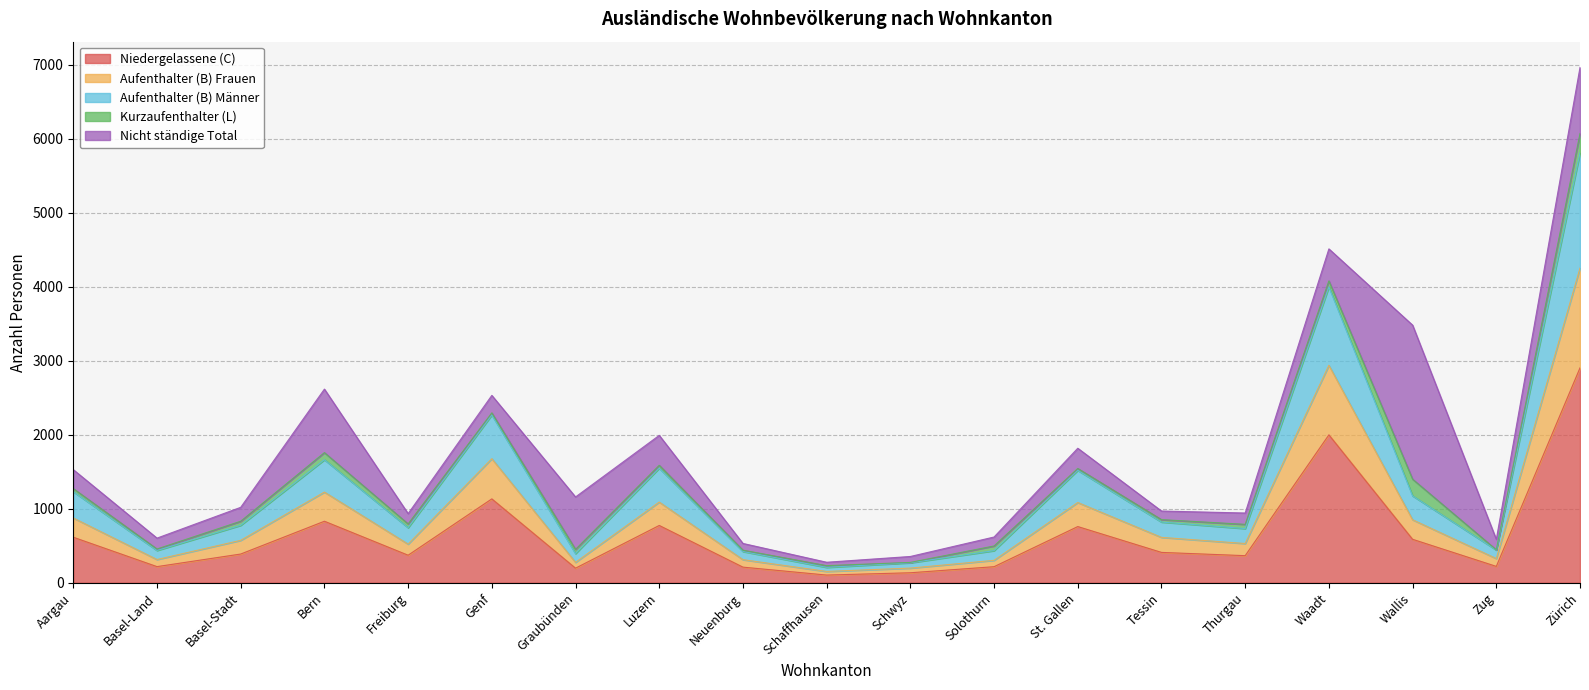

What is the total value across all series at Waadt?

4510